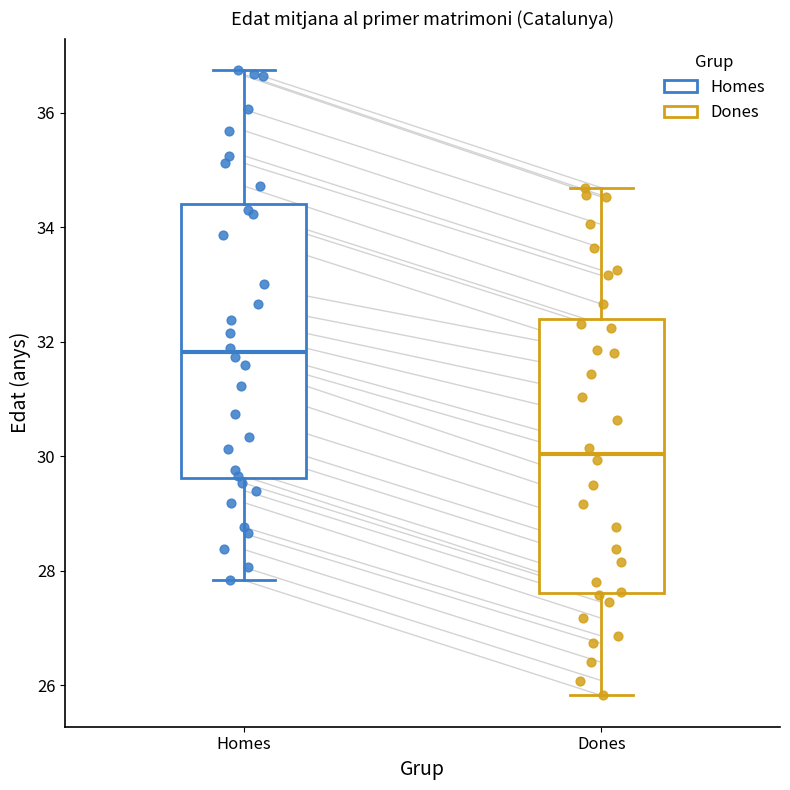

Where is the lower edge of the box for Homes on the y-axis? The values are not printed on the chart, so give them approximately, as read against the axis.

29.6